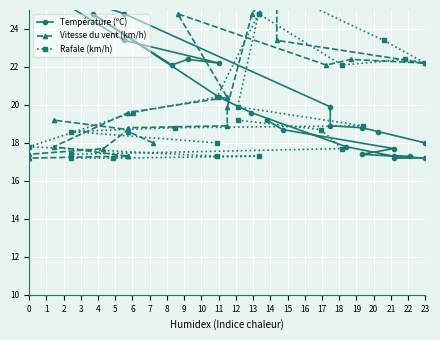

Which series has the largest range (max minus min)?

Température (ºC)